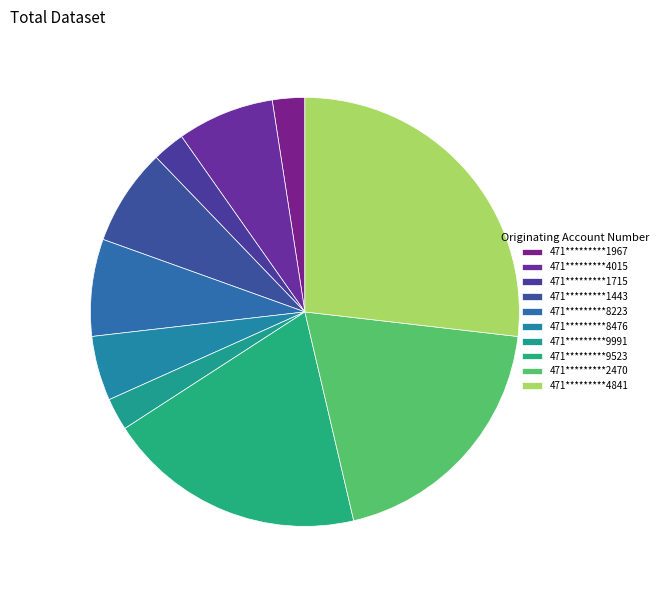

How many segments does this pie chart have?

10